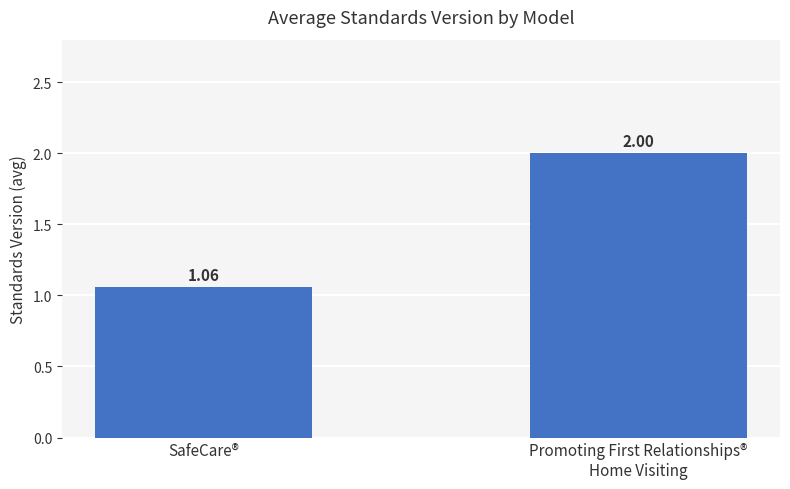

What is the change in value from SafeCare® to Promoting First Relationships®
Home Visiting?

+0.9